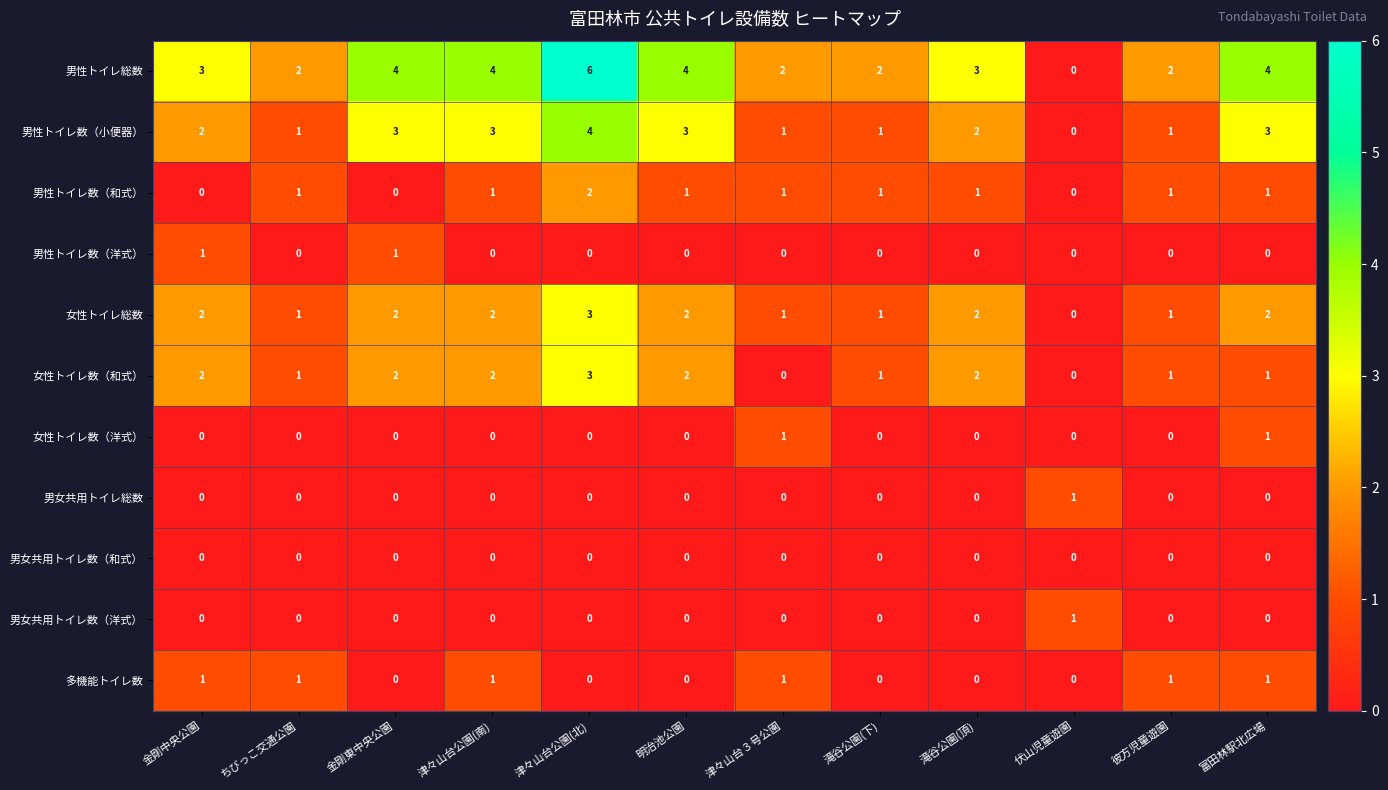

Is the value of 男女共用トイレ総数 at 滝谷公園(頂) greater than the value of 男性トイレ数（和式） at 滝谷公園(頂)?

No